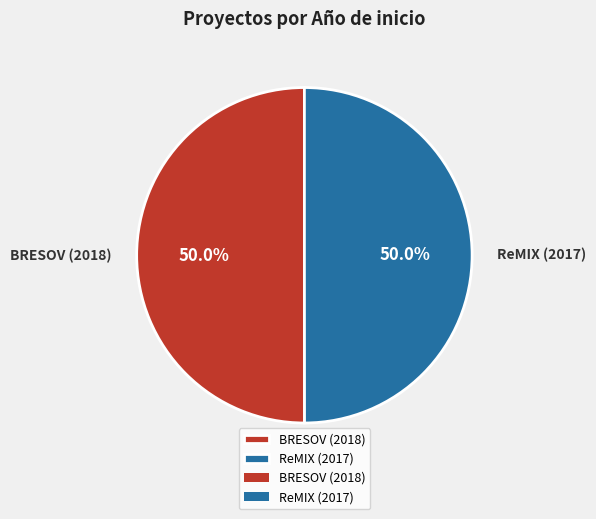

Approximately how many times larger is the value at BRESOV (2018) compared to ReMIX (2017)?

1.0